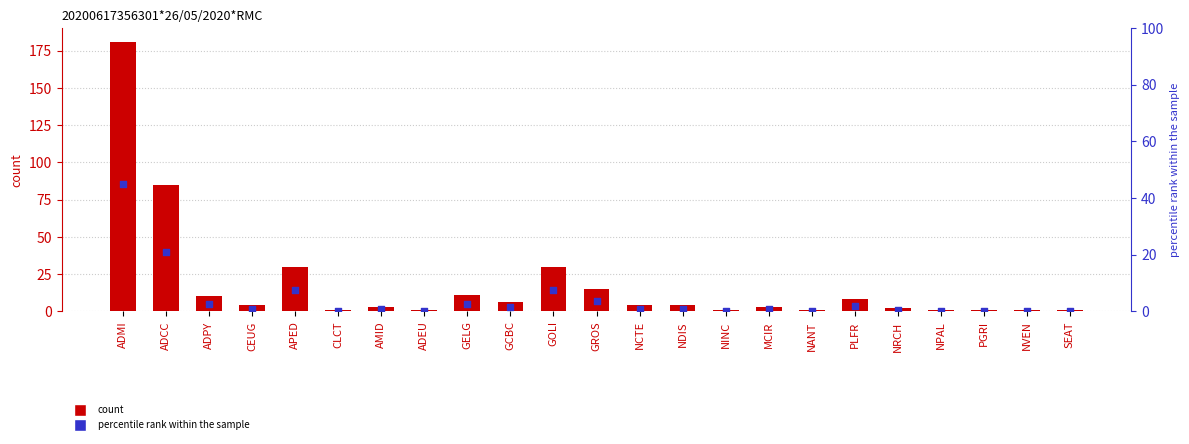

Is the value of col_2 at GELG greater than the value of percentile rank within the sample at SEAT?

Yes